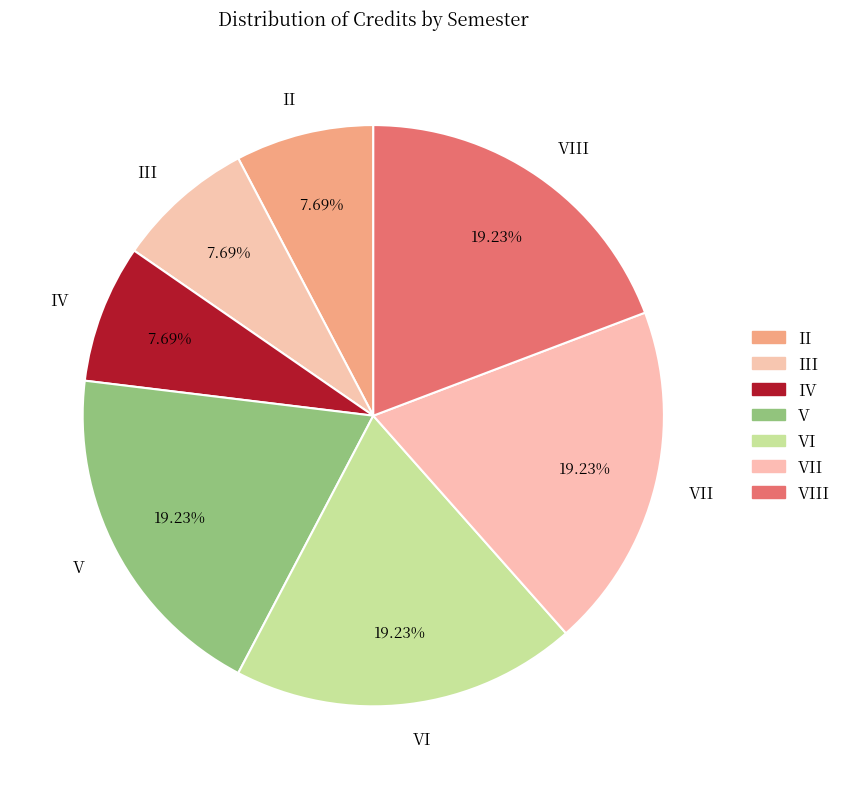

How many slices are in this pie chart?

7